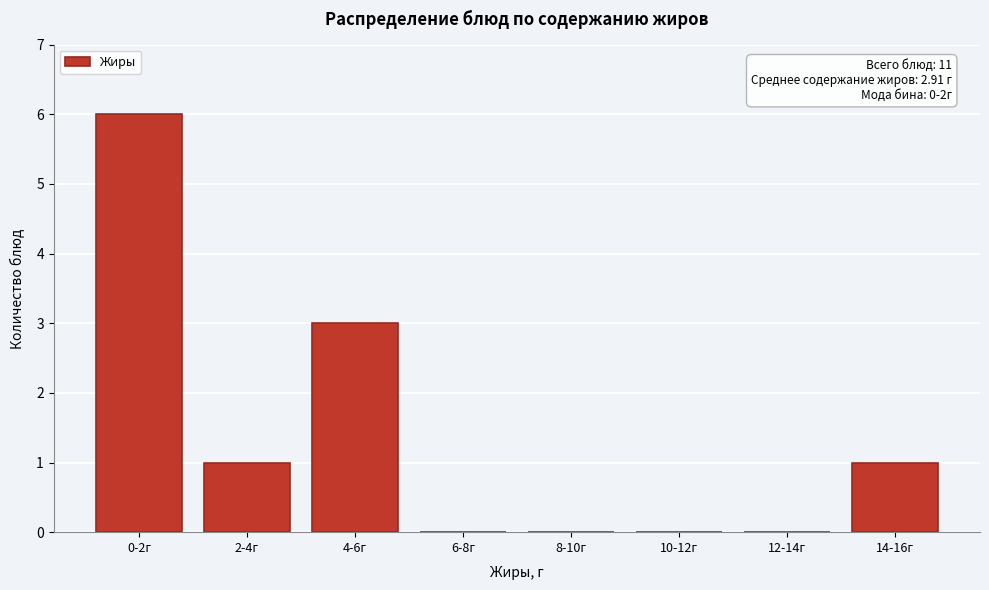

Reading left to right, what are all the values shown in this chart?

0-2г=6	2-4г=1	4-6г=3	6-8г=0	8-10г=0	10-12г=0	12-14г=0	14-16г=1